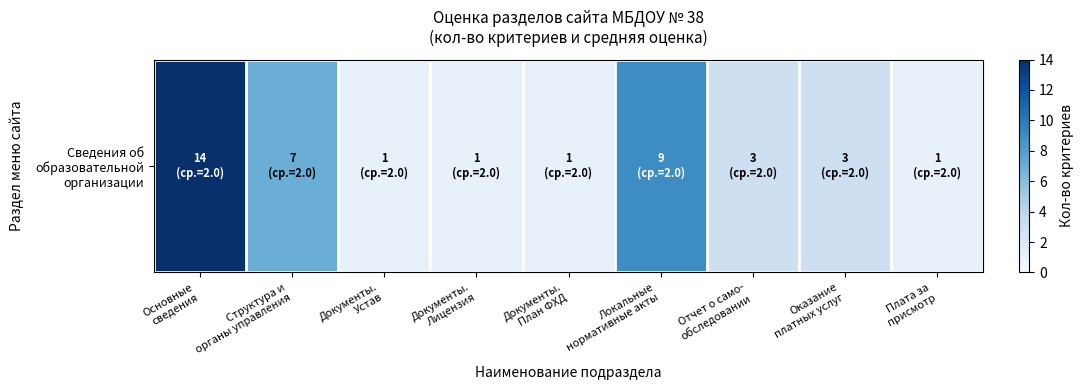

Rank the categories by value from lowest to highest.

Документы.
Устав, Документы.
Лицензия, Документы.
План ФХД, Плата за
присмотр, Отчет о само-
обследовании, Оказание
платных услуг, Структура и
органы управления, Локальные
нормативные акты, Основные
сведения